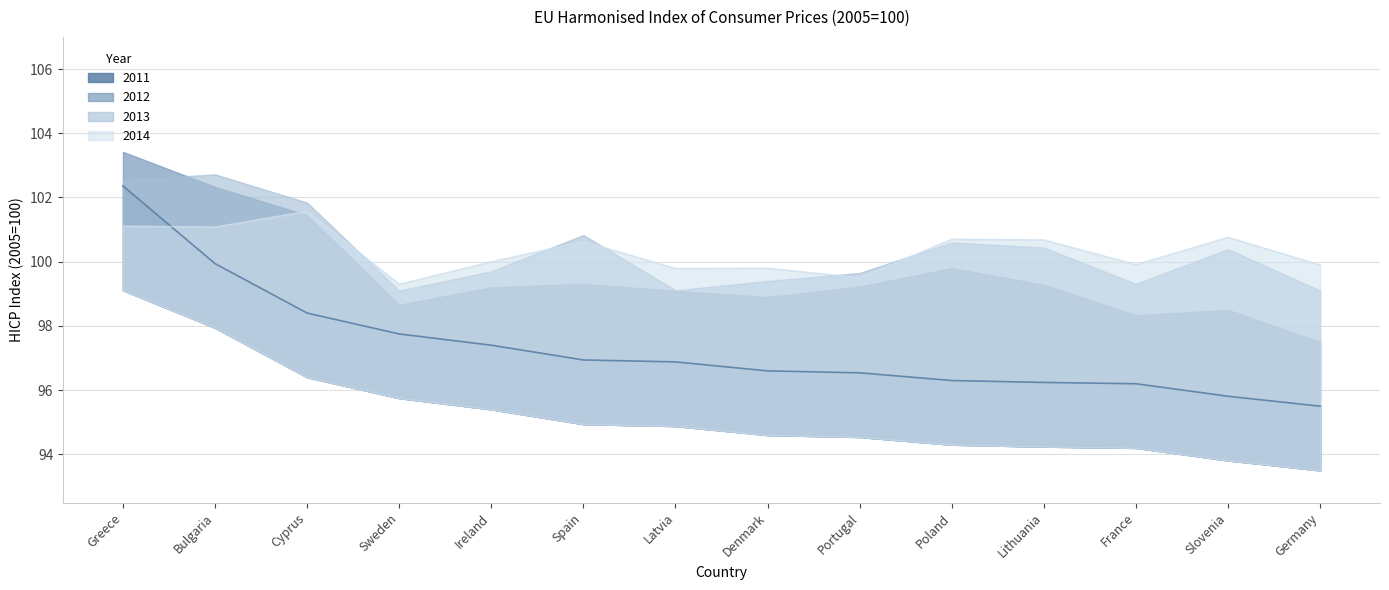

How many values in the 2014 series are below 100?

6